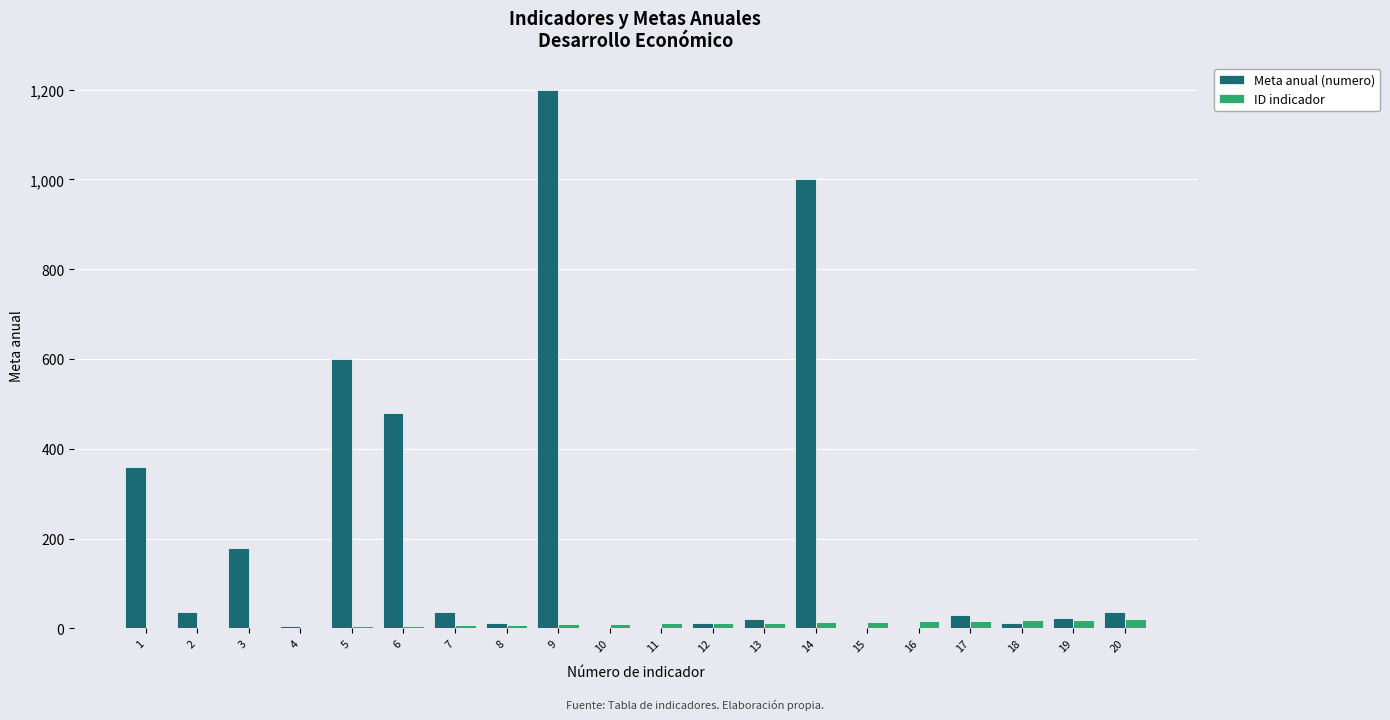

How many data points does each series have?

20